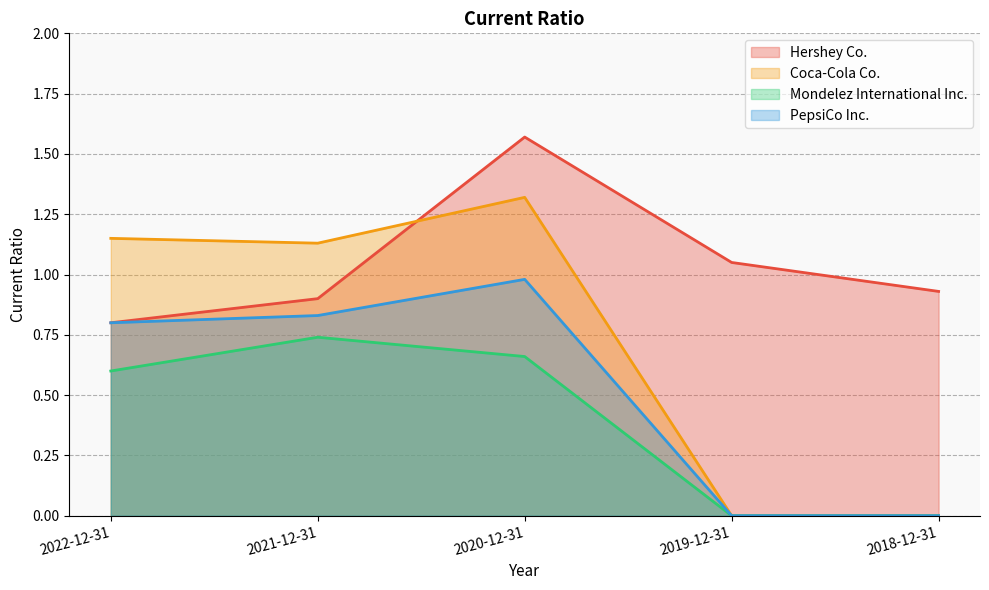

Rank the categories by Coca-Cola Co. value from lowest to highest.

2019-12-31, 2018-12-31, 2021-12-31, 2022-12-31, 2020-12-31